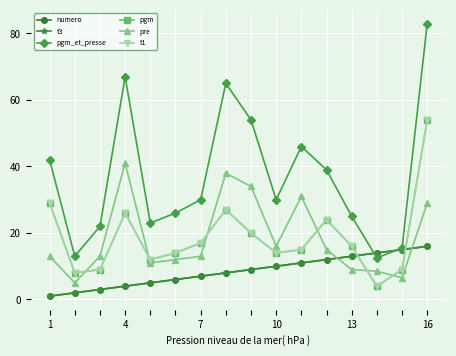

What is the average value of the pgm series?

18.6